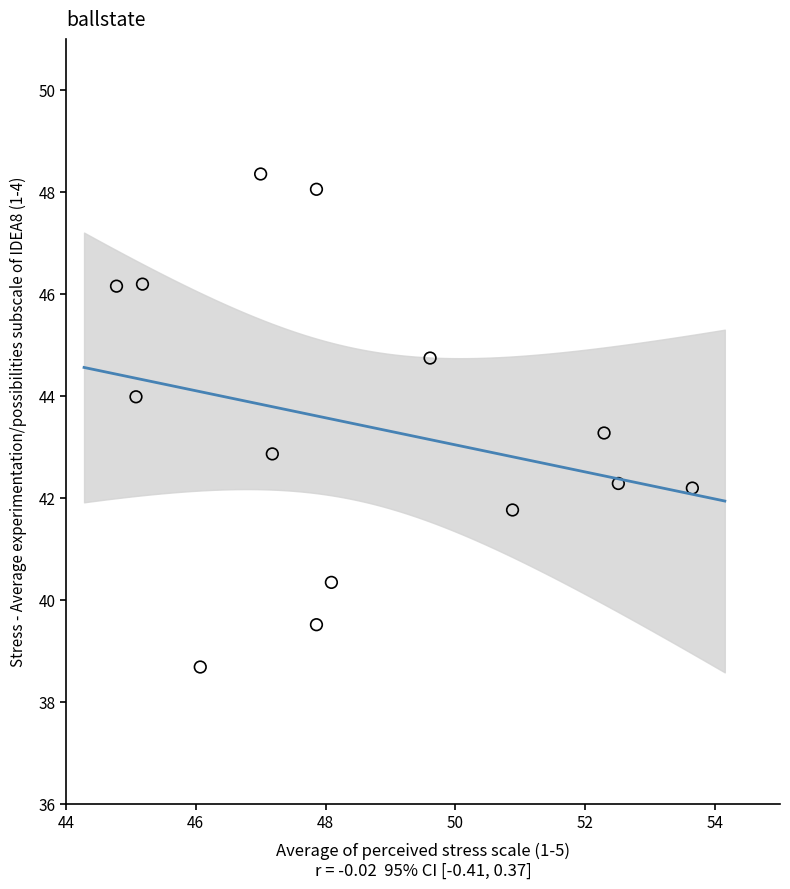

What is the range of X values (max minus min)?

8.9